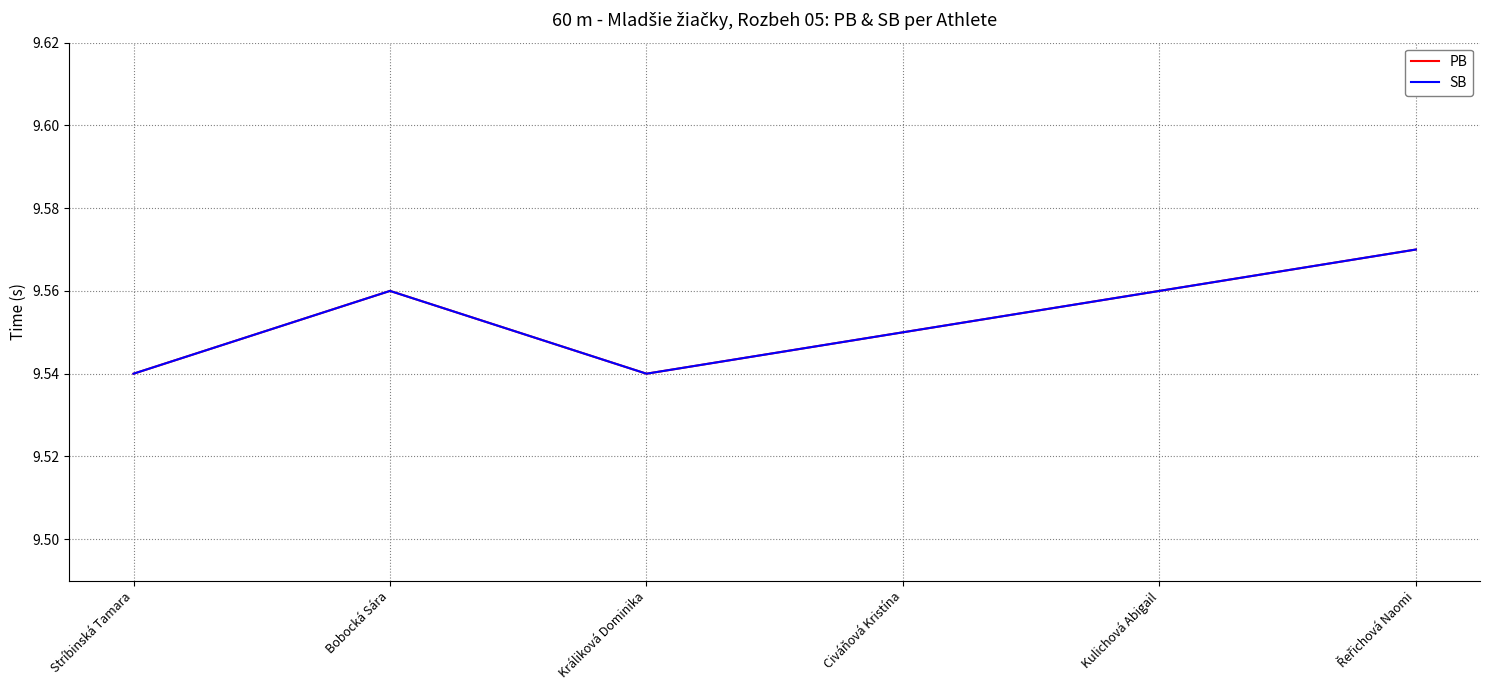

Reading left to right, list all the values displayed in this chart.

PB: 9.5	9.6	9.5	9.6	9.6	9.6
SB: 9.5	9.6	9.5	9.6	9.6	9.6